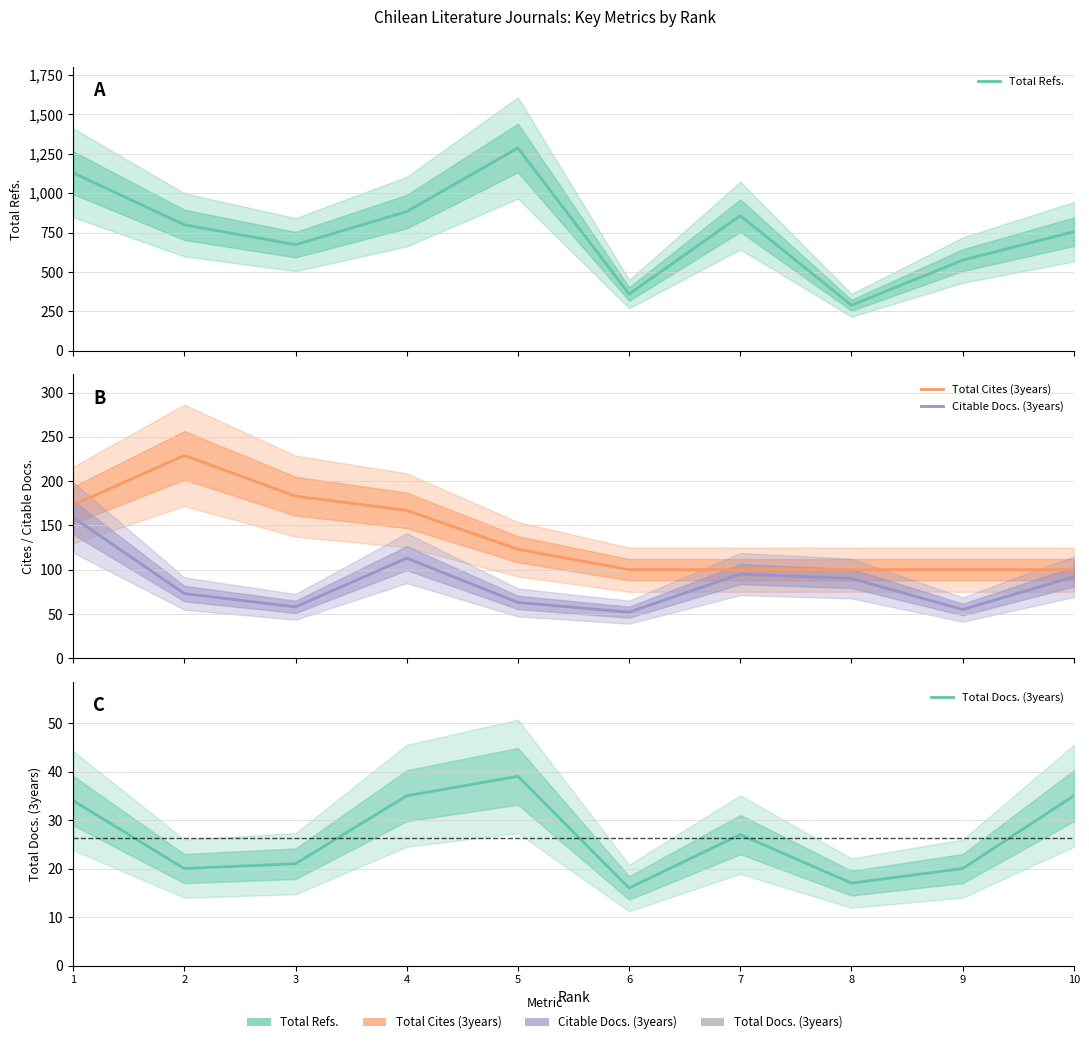

What is the difference between the second highest and second lowest values in the Citable Docs. (3years) series?

58